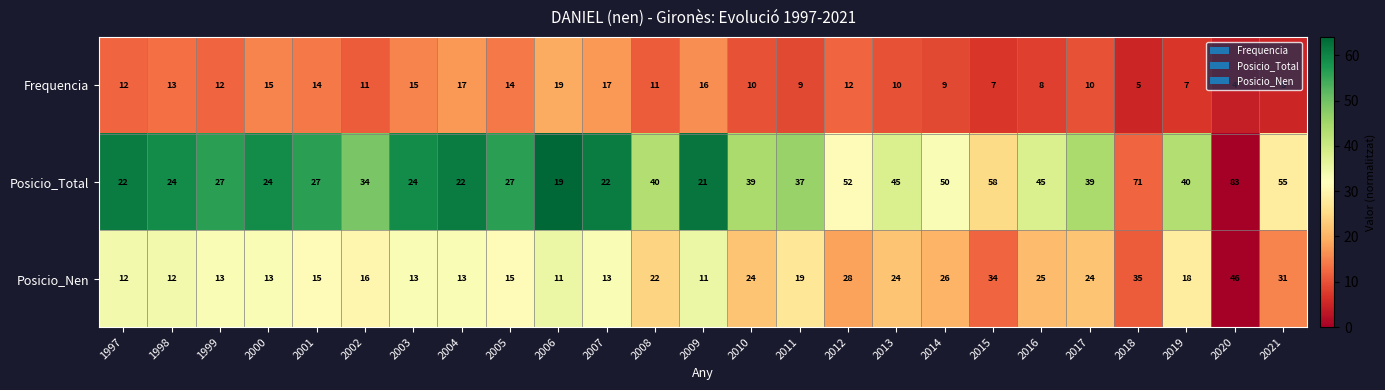

What is the difference between the maximum and second lowest values in the Posicio_Total series?

62